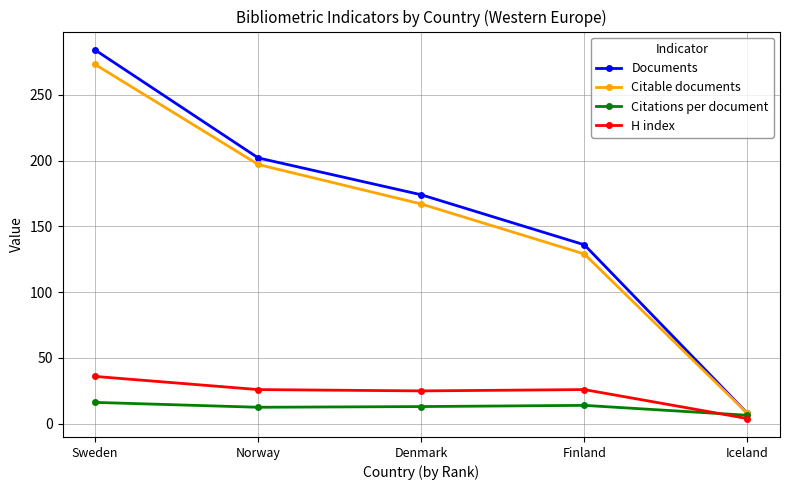

At which label does Citable documents reach its peak?

Sweden